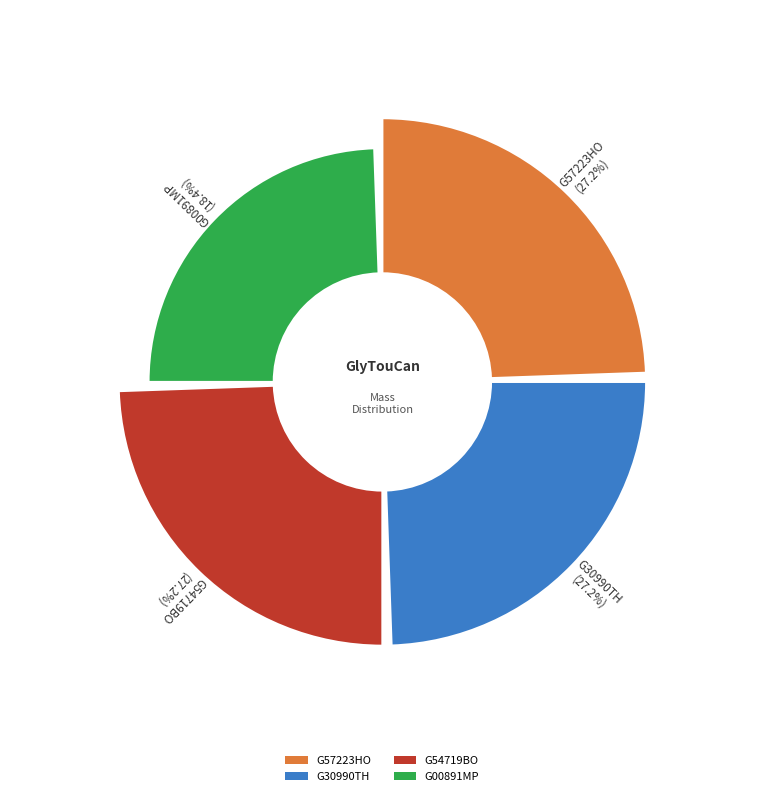

Combined, what portion of the pie is G00891MP and G54719BO?

45.6%